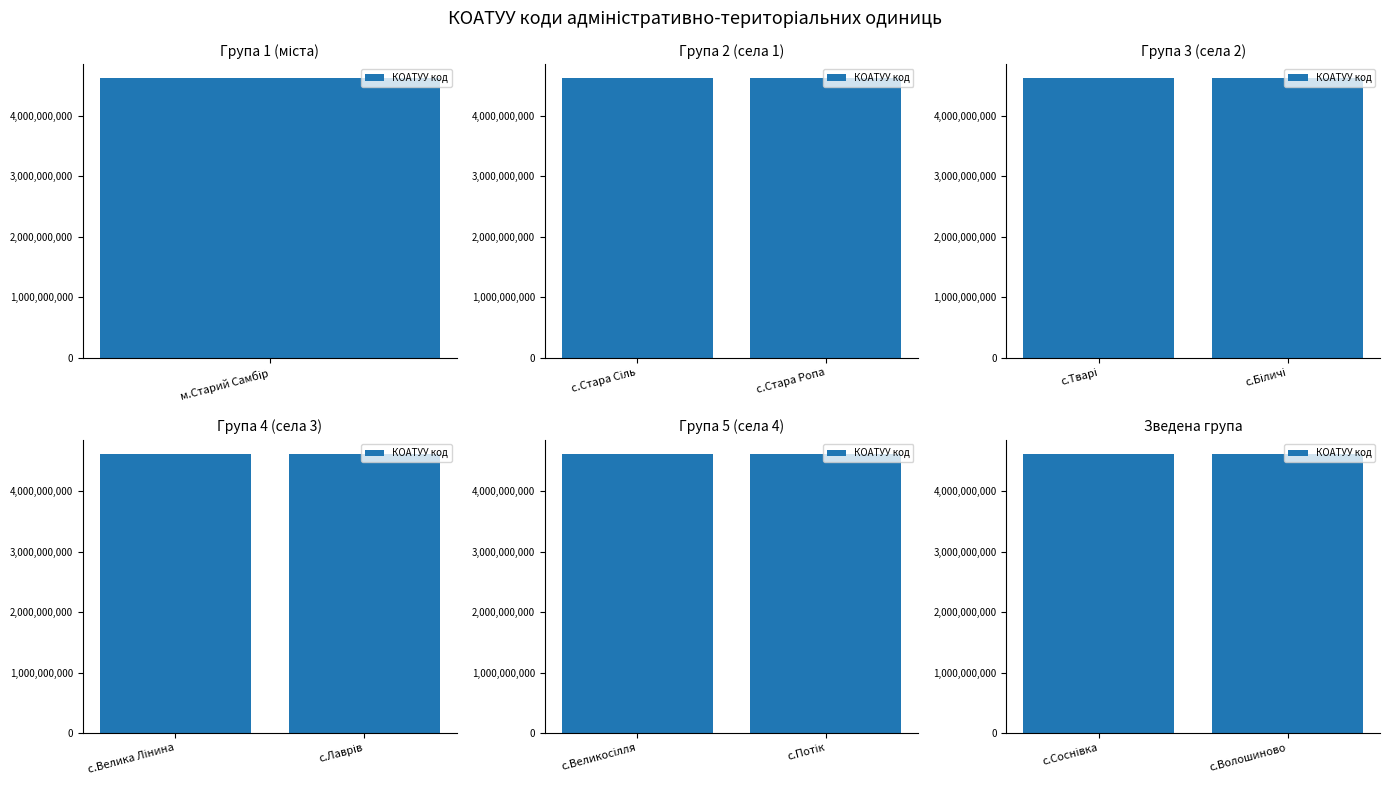

The value at м.Старий Самбір is 6333237303. True or false?

False